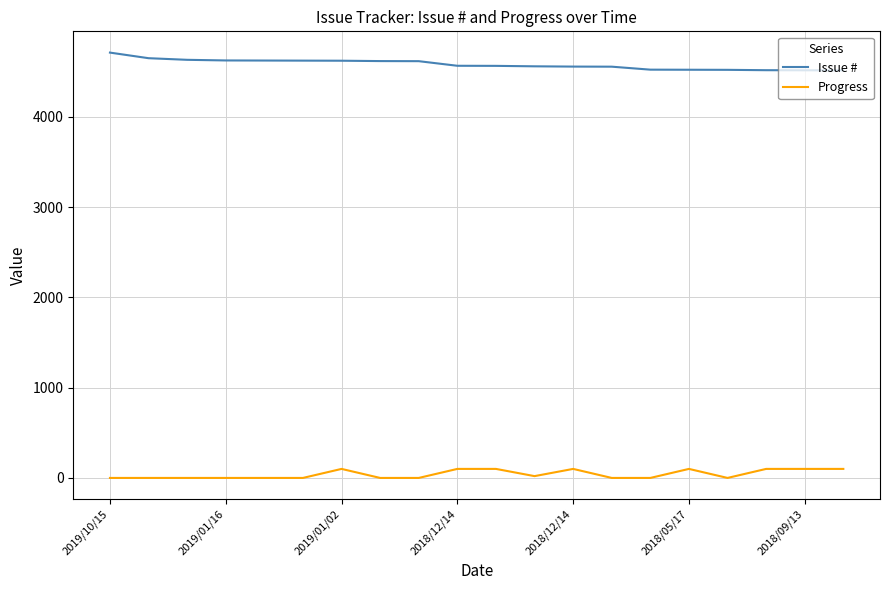

Which series has the largest total across all categories?

Issue #